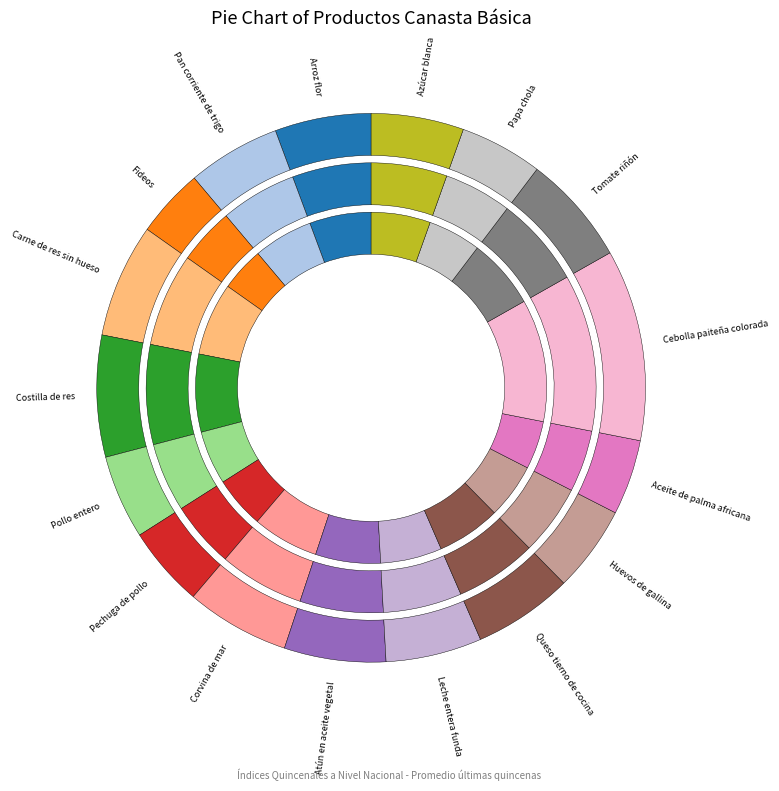

To the nearest percent, what percentage of the pie is Aceite de palma africana?

4%